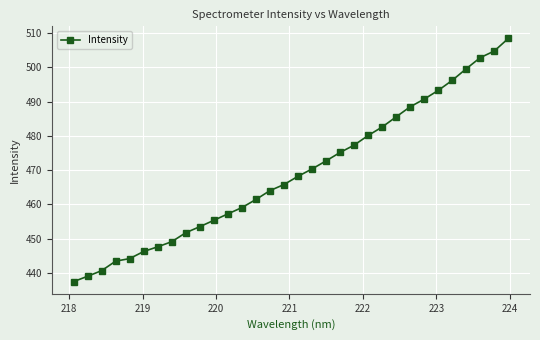

What is the greatest value displayed?

508.5